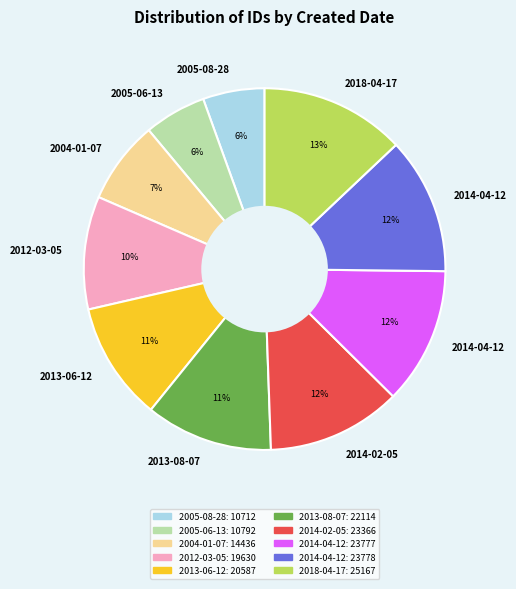

To the nearest percent, what is the difference between the largest and smallest slice percentages?

7%